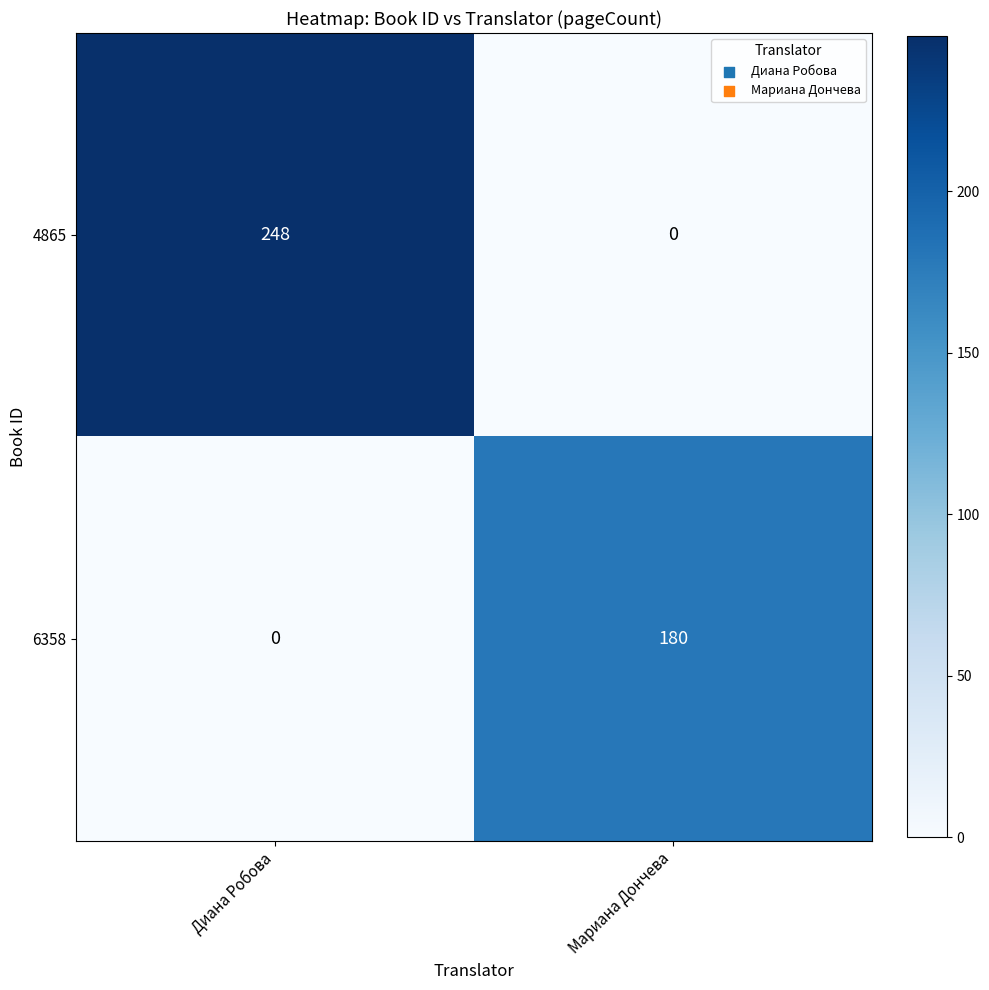

At which category is the sum across all series the highest?

Диана Робова